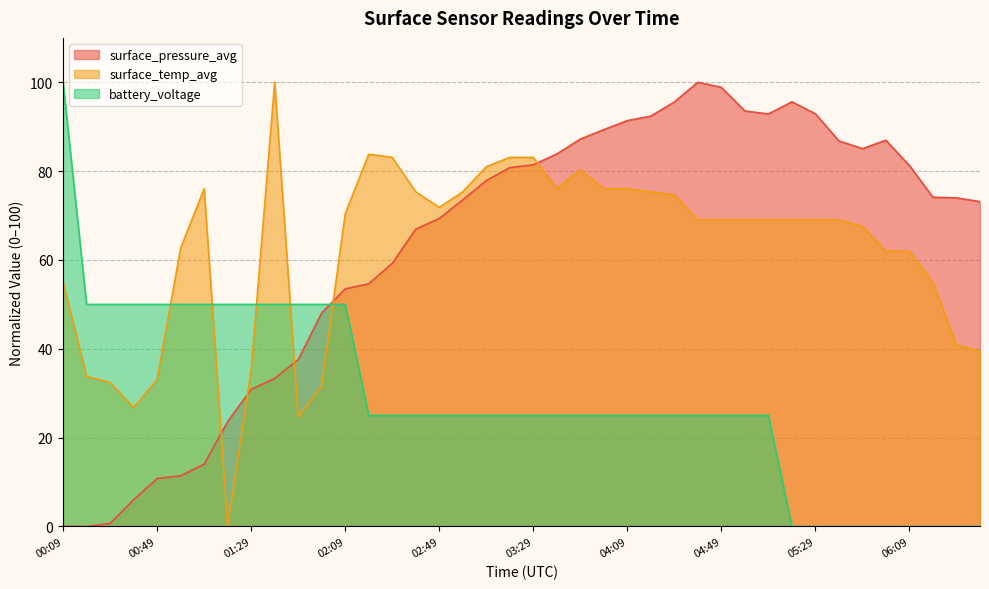

What is the difference between the maximum and minimum values in the battery_voltage series?

100.0